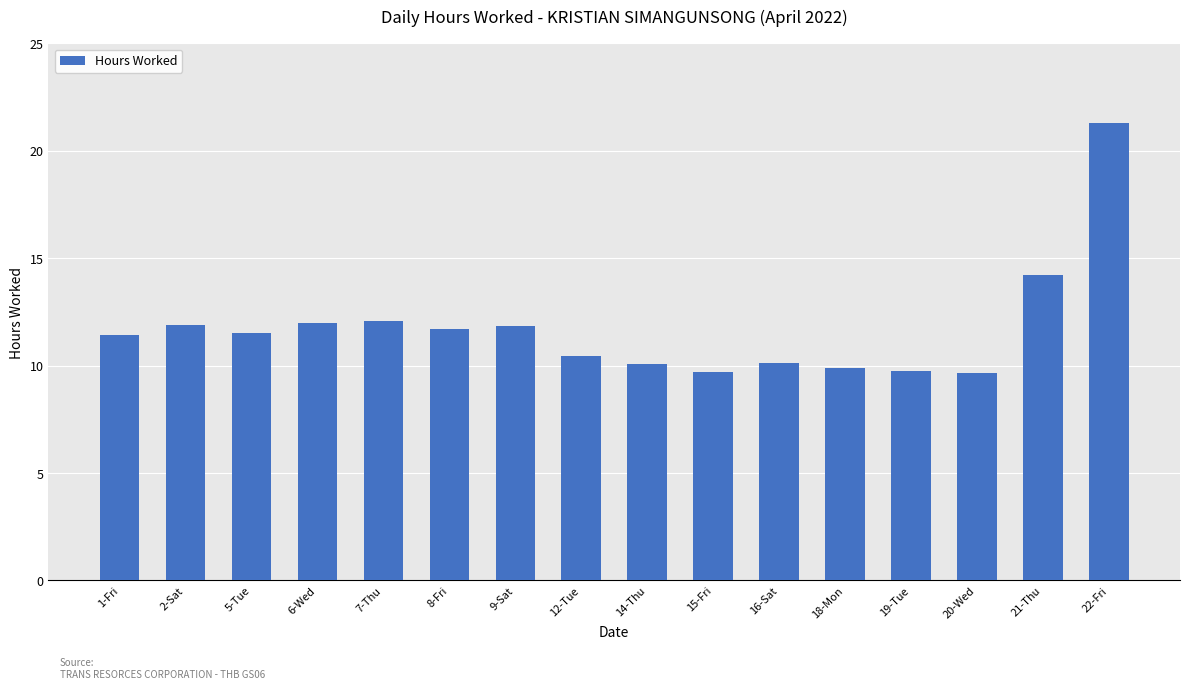

What is the maximum value shown in the chart?

21.3